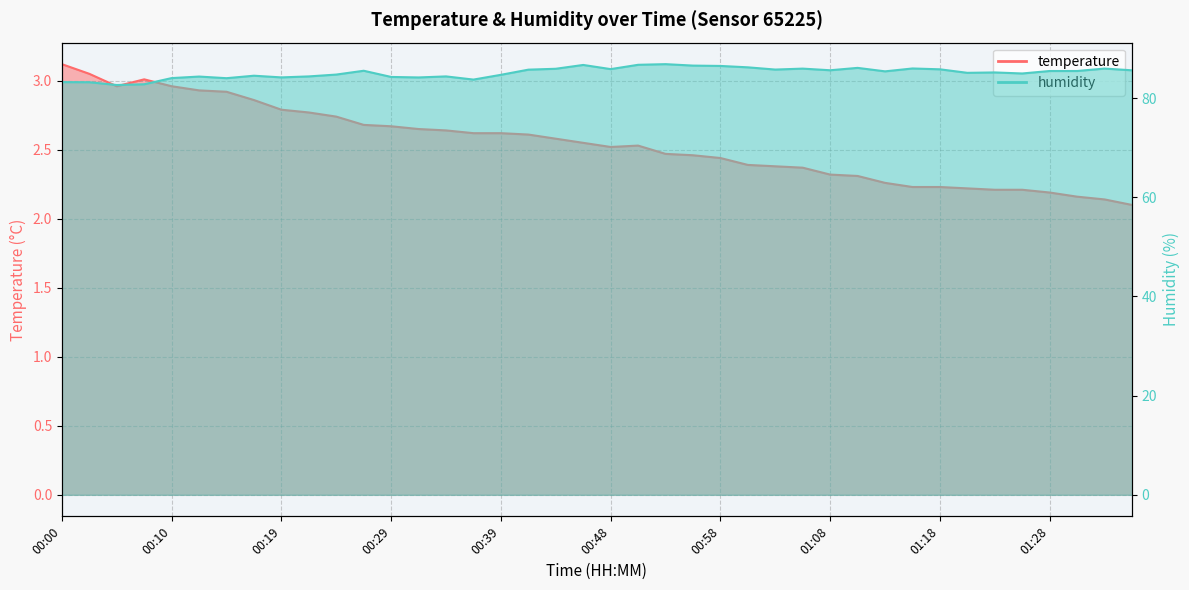

Which category has the lowest value in the temperature series?

01:35